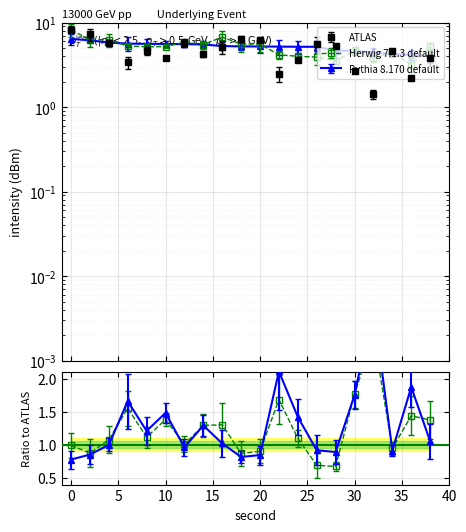

What is the spread (max minus min) of values at 10?

1.8